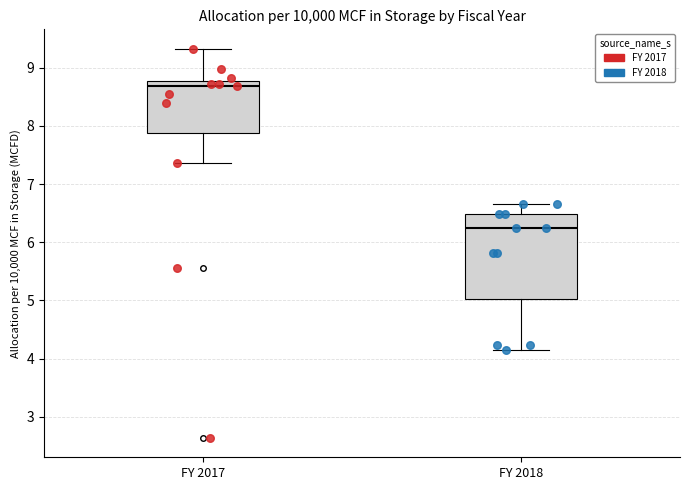

Which box is the tallest, from its lower edge to its upper edge?

FY 2018